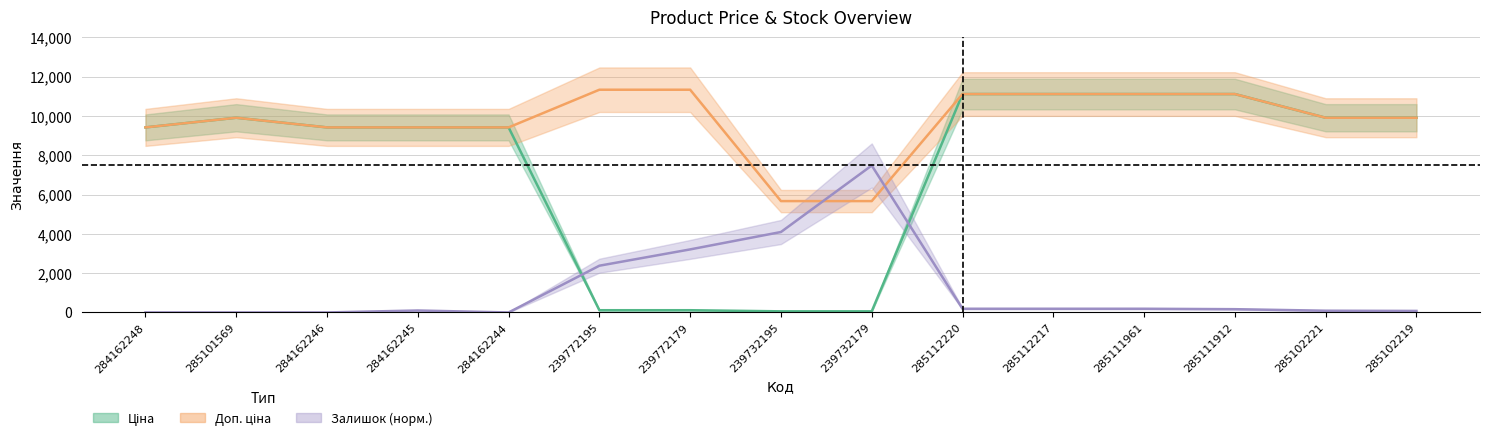

True or false: Доп. ціна has a value of 9908.5 at 285101569.

True